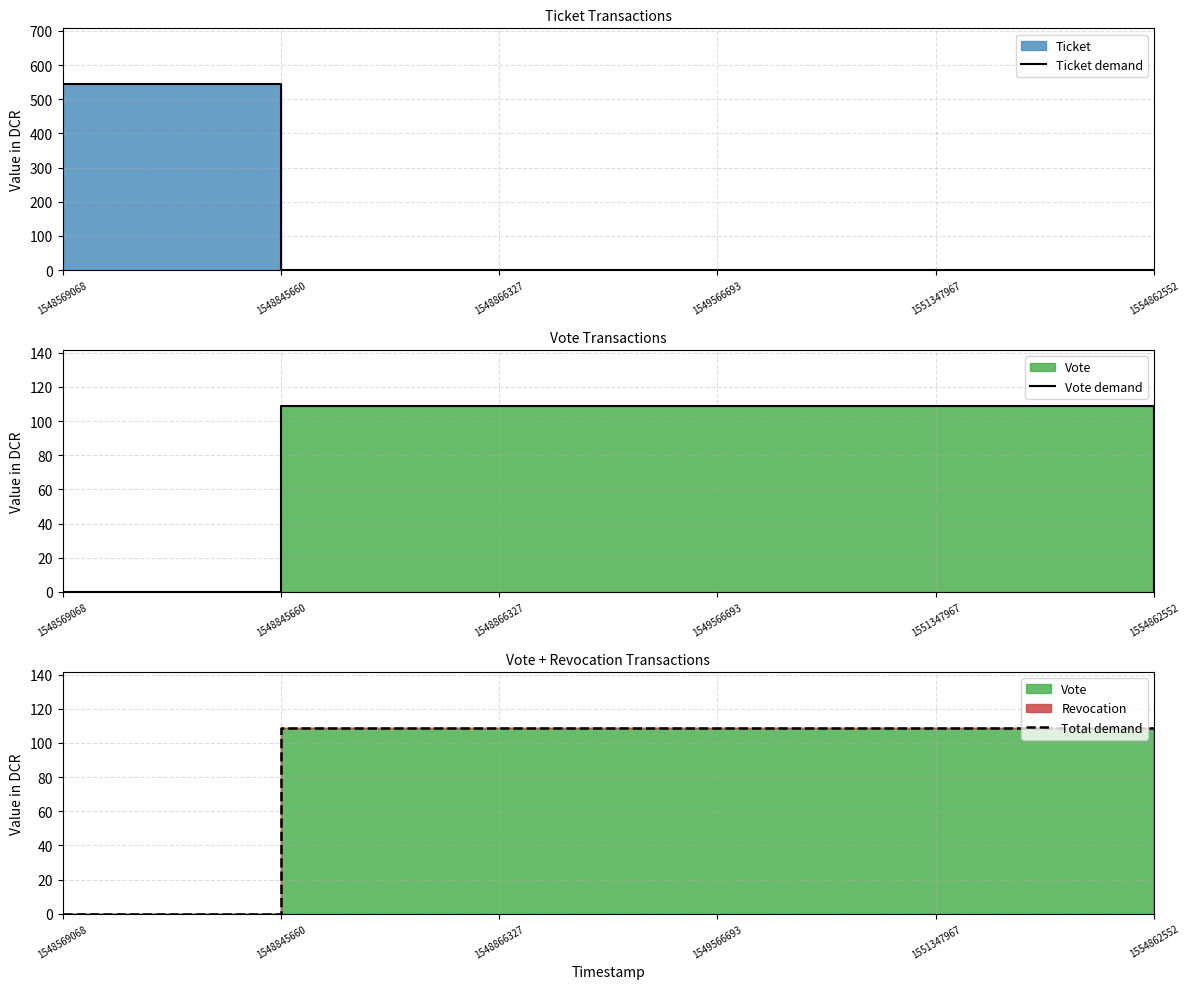

Between 1549566693 and 1548569068, which is larger?

1548569068